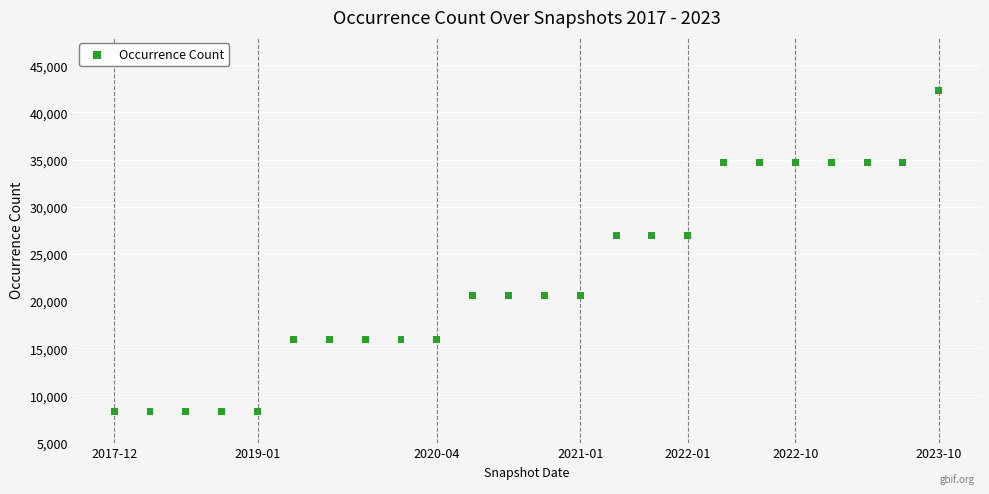

What is the range of Y values (max minus min)?

34008